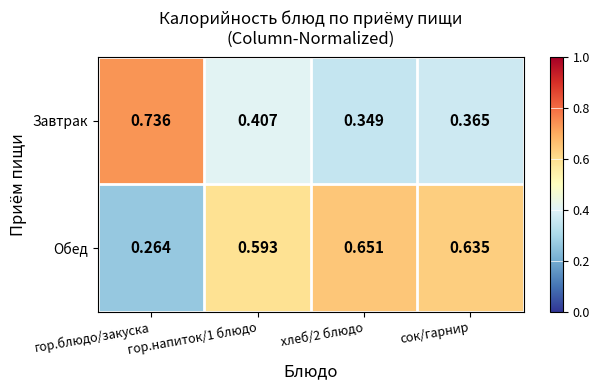

At which category does the chart reach its peak across all series?

гор.блюдо/закуска